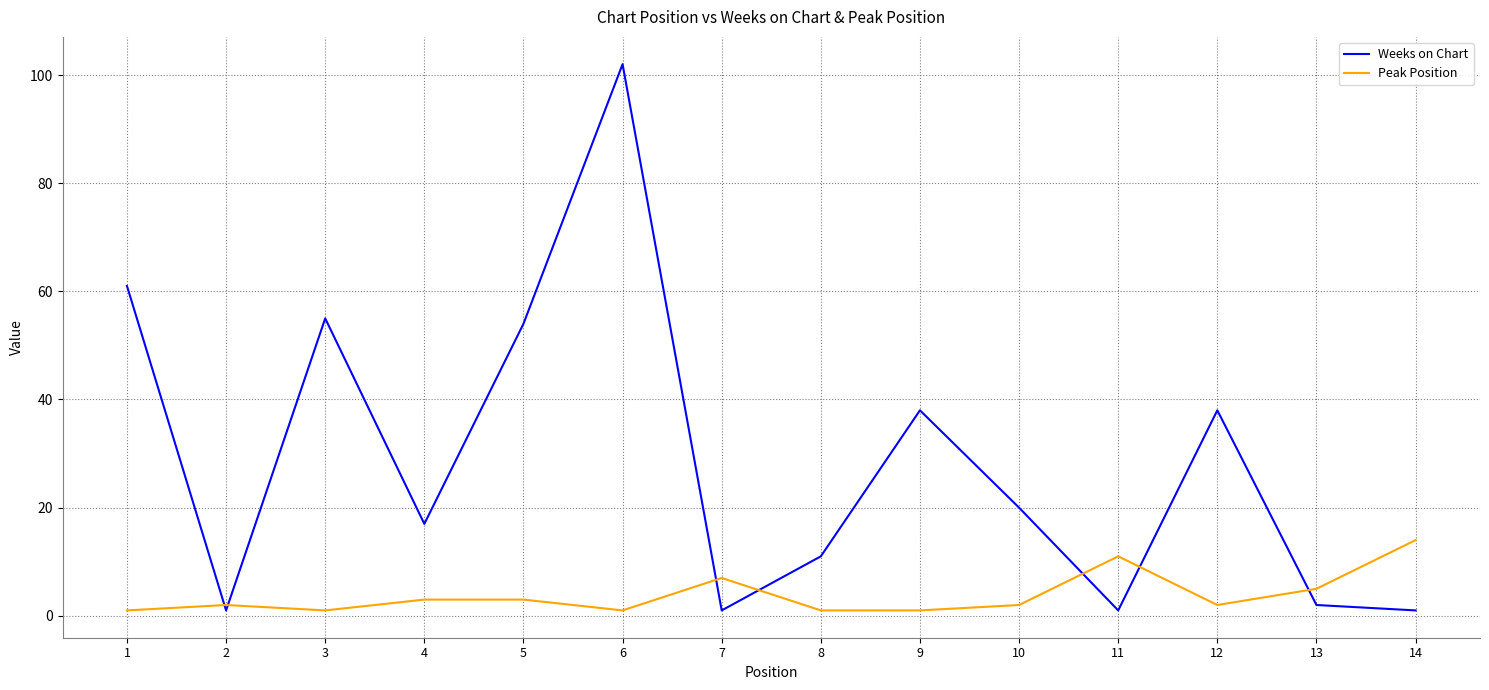

What is the difference between the second highest and second lowest values in the Weeks on Chart series?

60